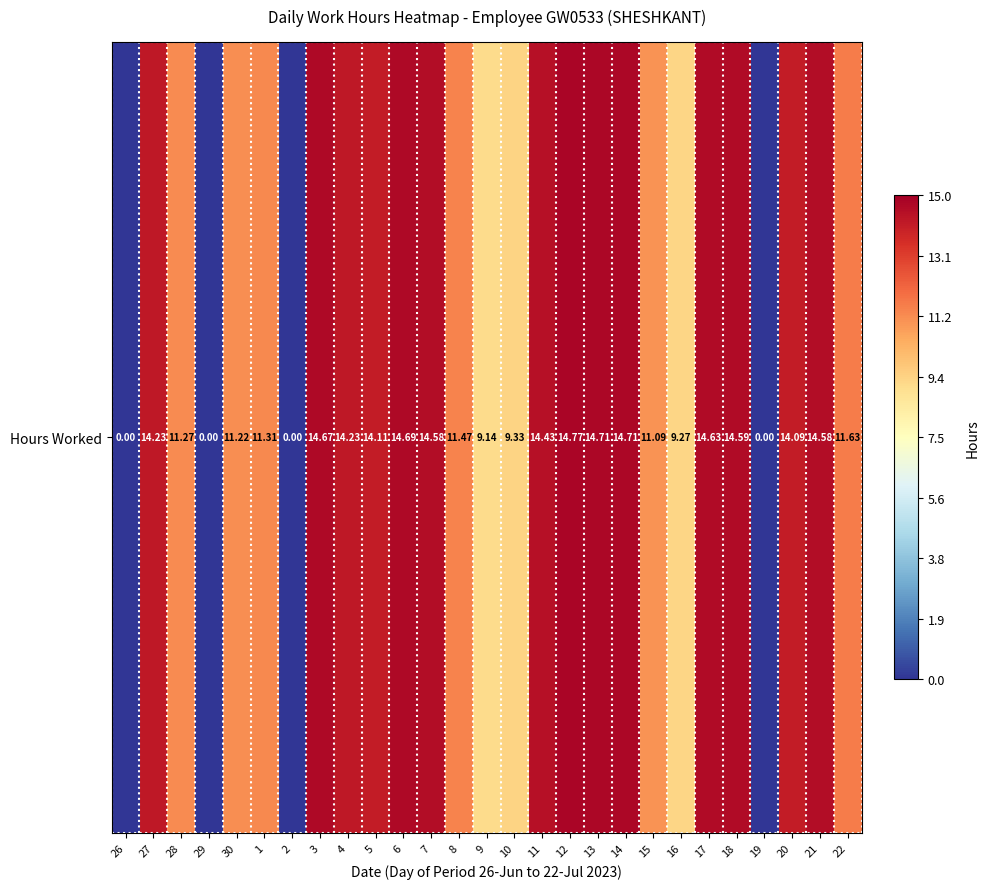

The value at 9 is 9.1. True or false?

True